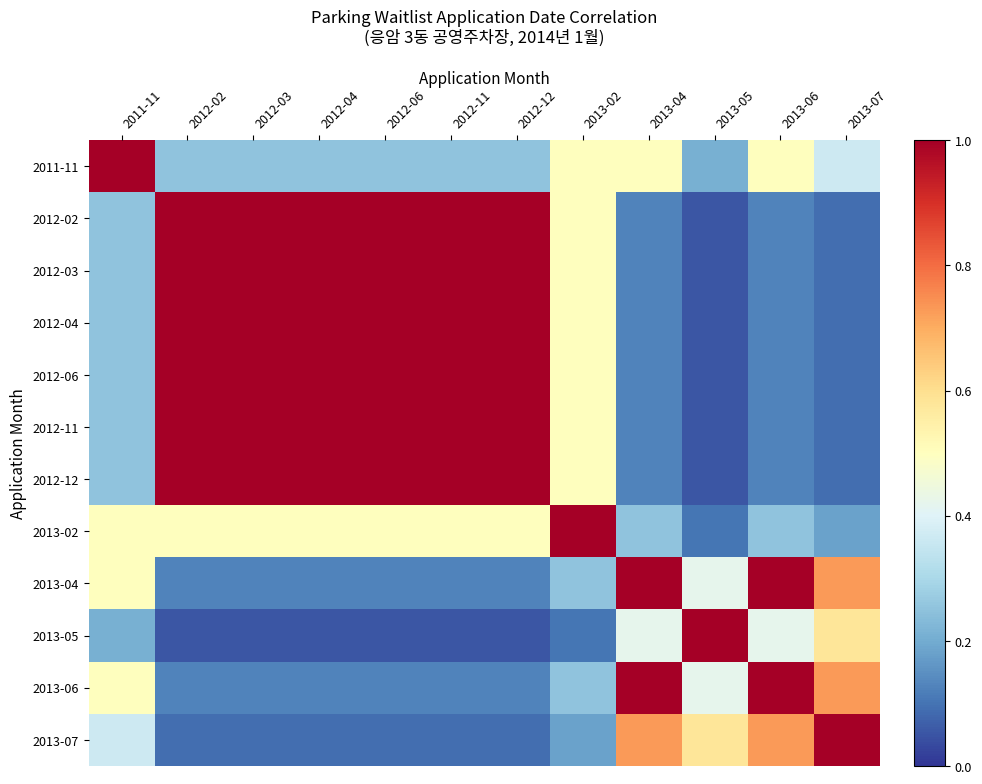

At which category does the chart reach its minimum across all series?

2013-05